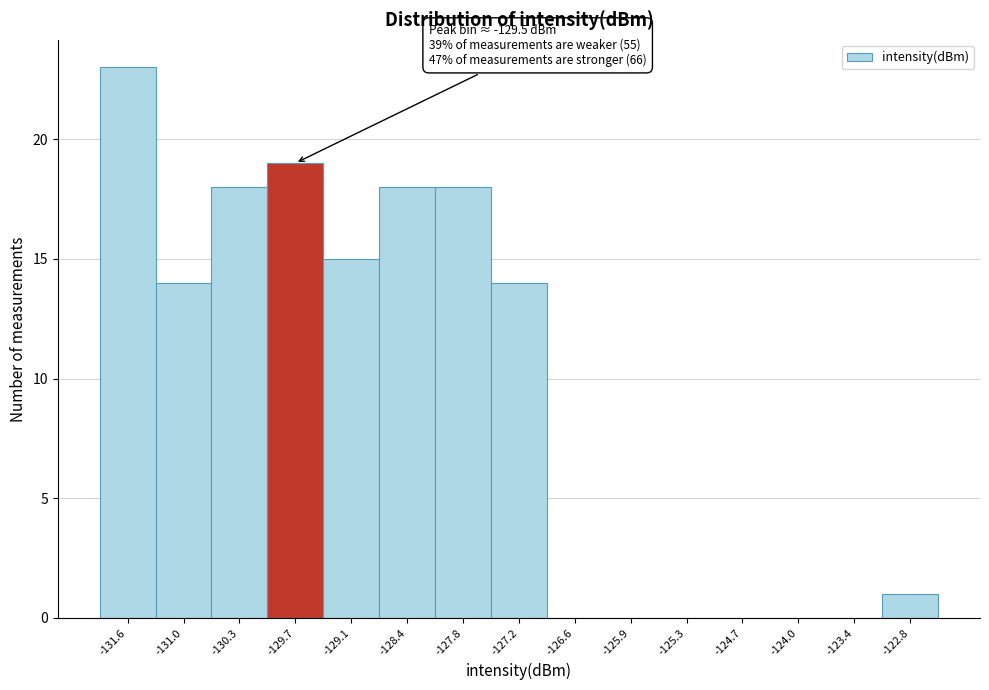

Over which range of the x-axis is the bar tallest?

-131.9 to -131.3